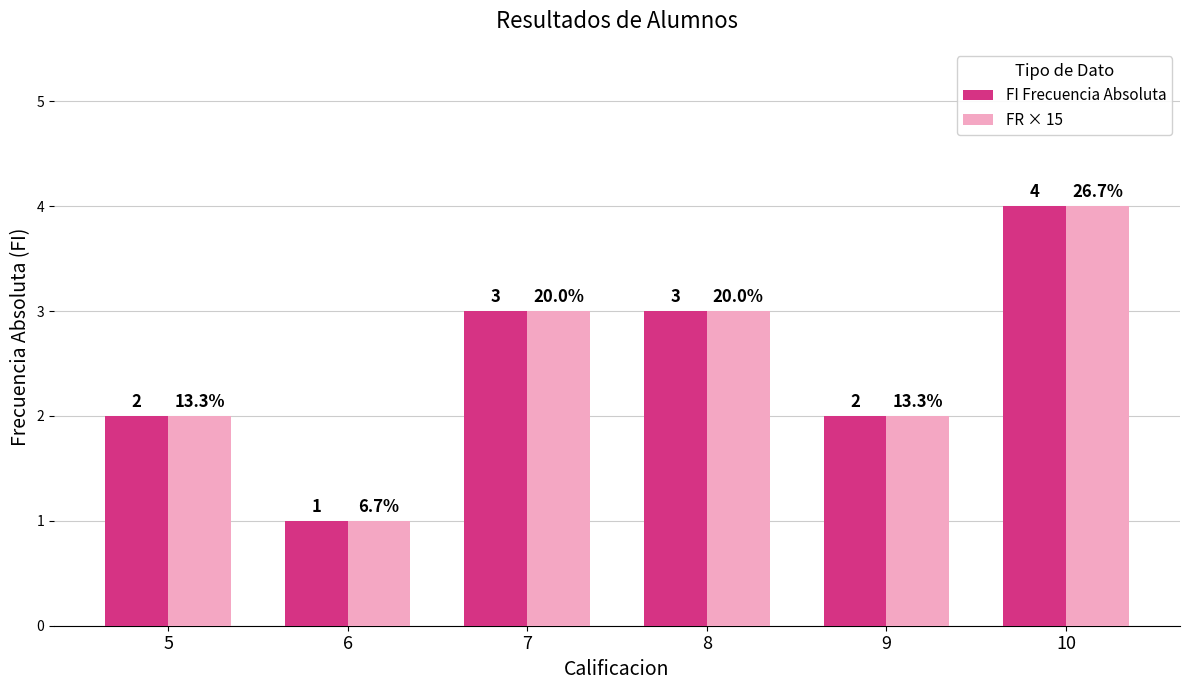

How many groups of bars are there?

6